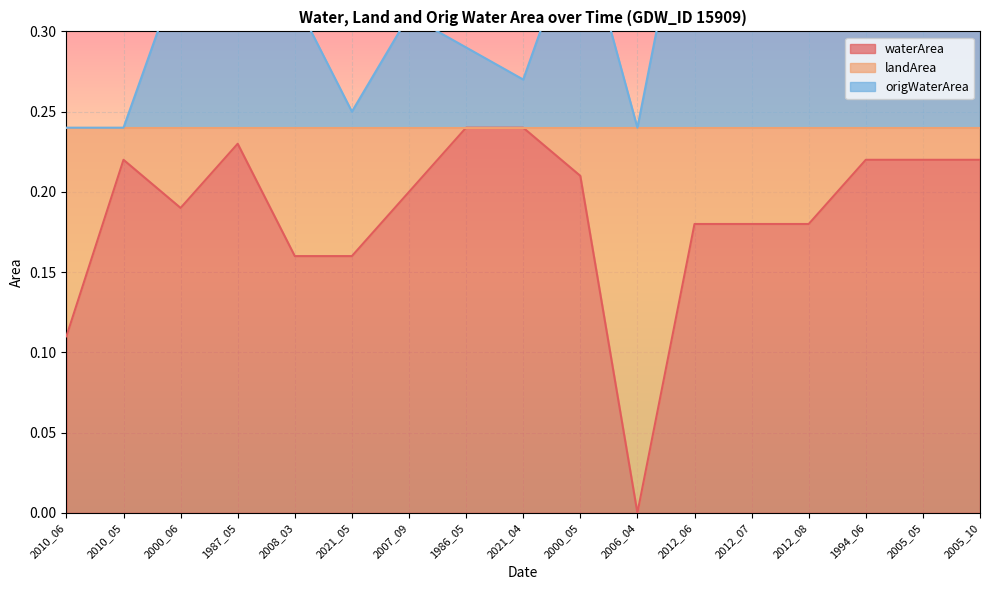

True or false: origWaterArea and waterArea intersect in this chart.

False